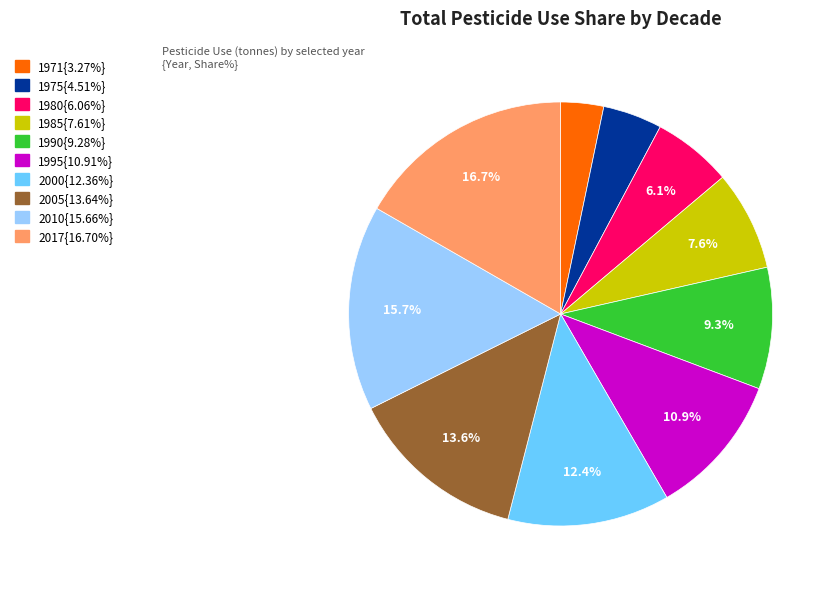

Is there any slice that represents more than half of the pie?

No